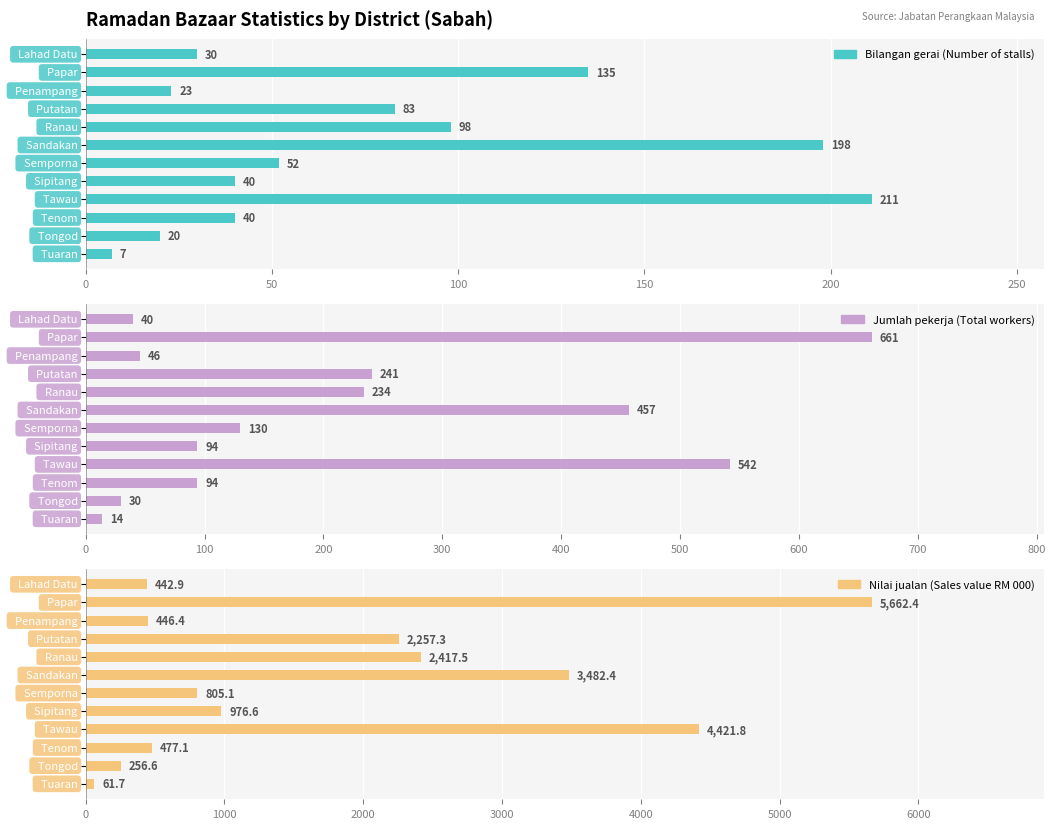

How many groups of bars are there?

12